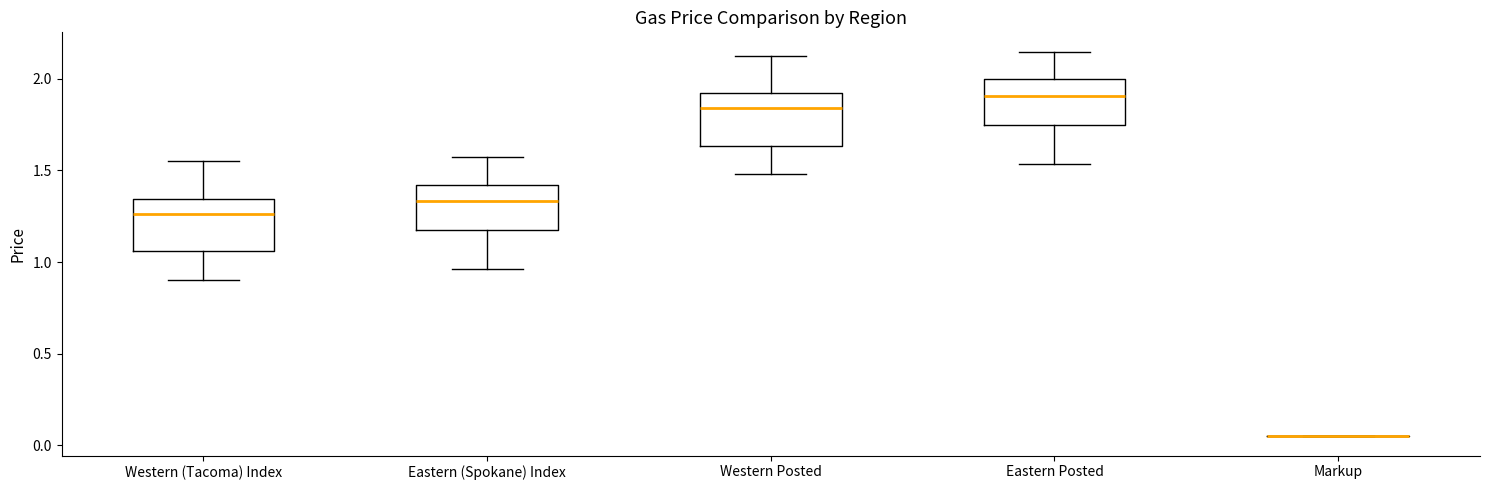

Reading left to right, read every box against the y-axis: the position of its median line, the range the box covers, and the ends of its whiskers. The values are not printed on the chart, so give them approximately, as read against the axis.

Western (Tacoma) Index: median 1.25, box 1.05 to 1.35, whiskers 0.90 to 1.55
Eastern (Spokane) Index: median 1.35, box 1.15 to 1.40, whiskers 0.95 to 1.55
Western Posted: median 1.85, box 1.65 to 1.90, whiskers 1.50 to 2.15
Eastern Posted: median 1.90, box 1.75 to 2.00, whiskers 1.55 to 2.15
Markup: box collapsed to a line at 0.05, whiskers 0.05 to 0.05